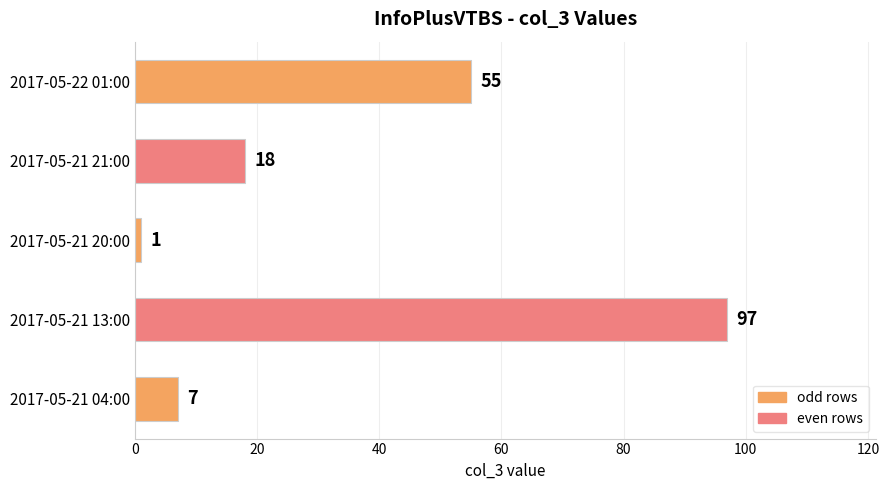

Rank the categories by value from lowest to highest.

2017-05-21 20:00, 2017-05-21 04:00, 2017-05-21 21:00, 2017-05-22 01:00, 2017-05-21 13:00